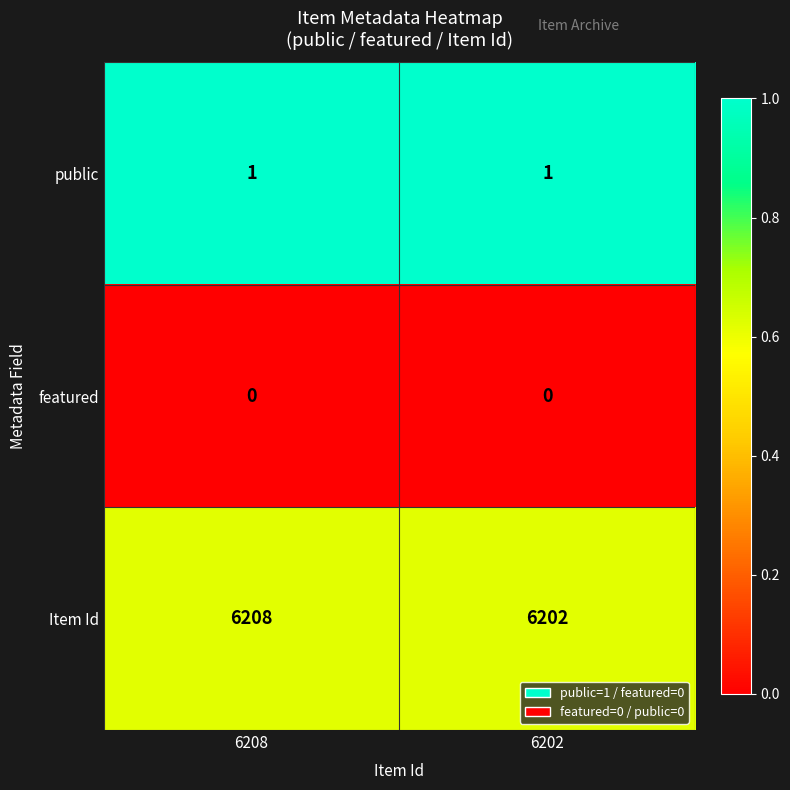

At how many categories does at least one series exceed 0?

2